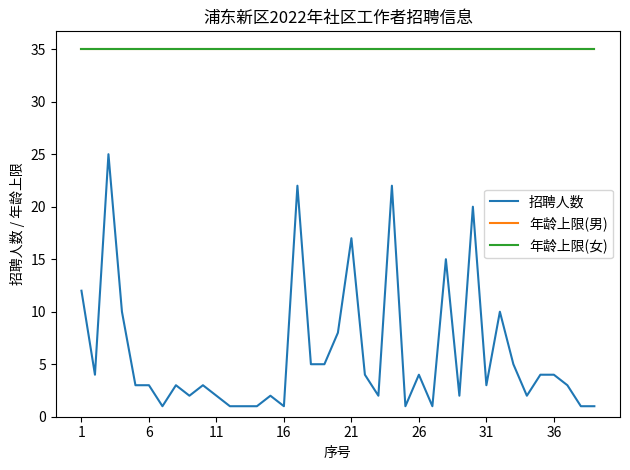

Does the chart have visible grid lines?

No